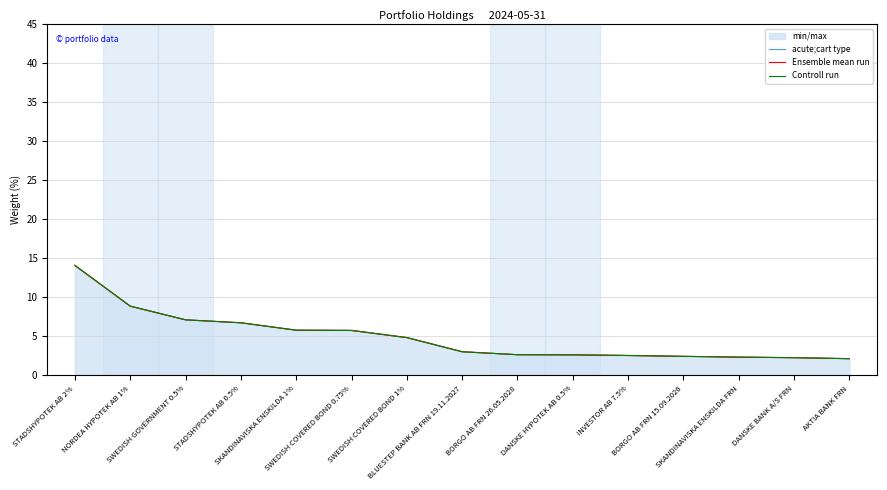

Is it true that acute;cart type equals 2.6 at DANSKE HYPOTEK AB 0.5%?

True